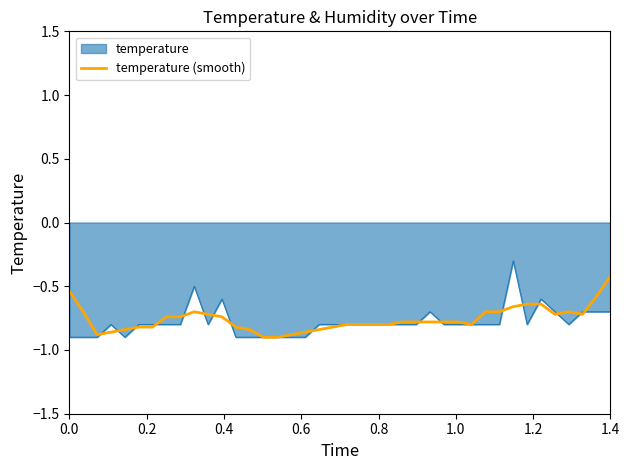

What is the highest value of the temperature (smooth) series?

-0.4